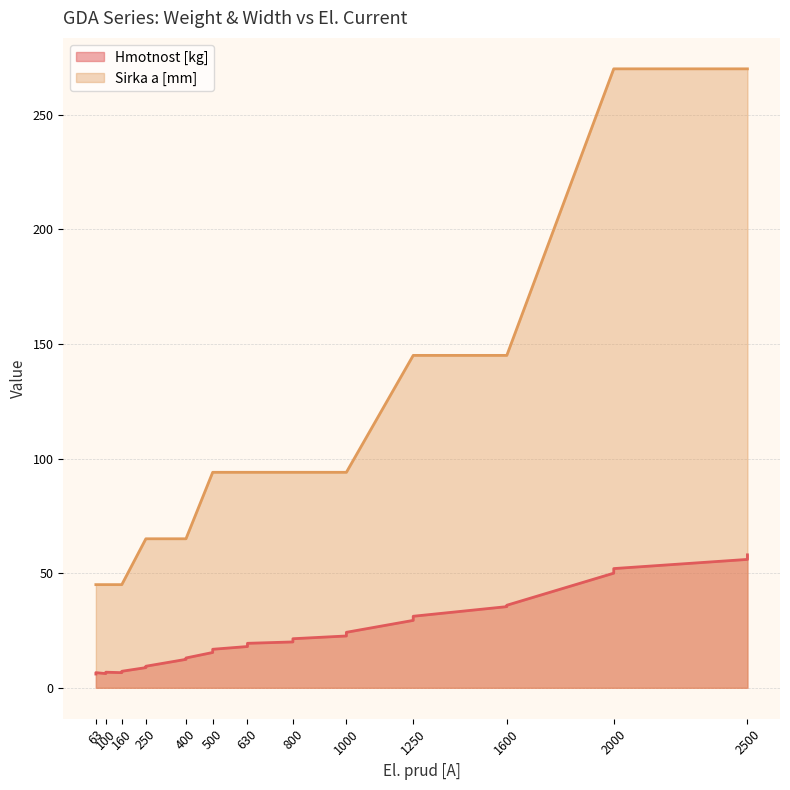

Where is the first local minimum for Hmotnost [kg]?

100